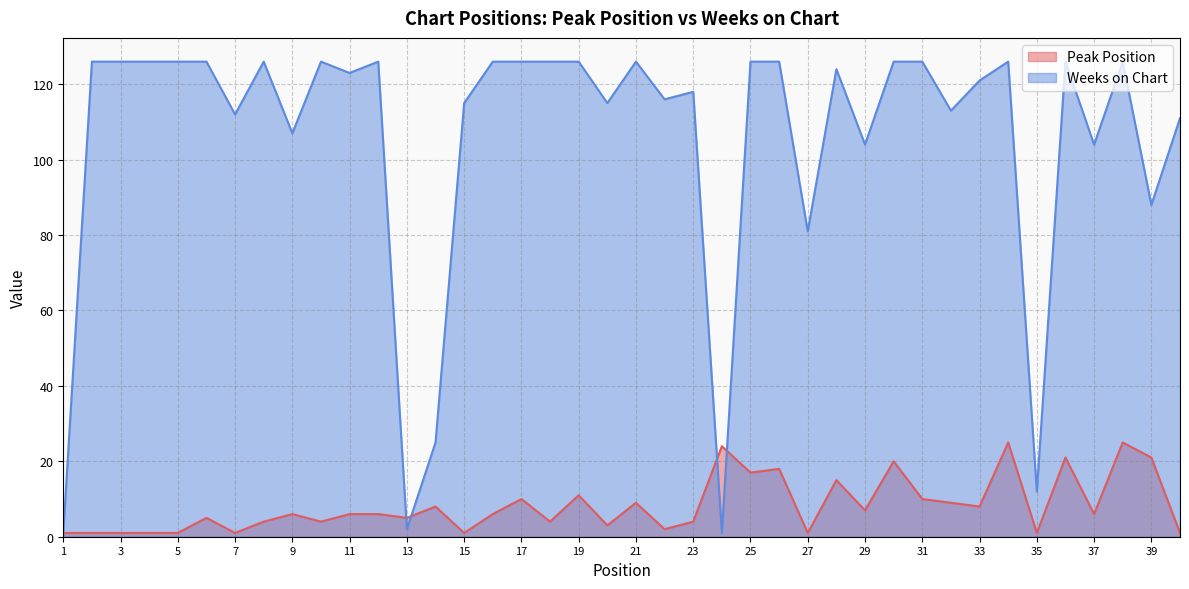

At which category does Weeks on Chart reach its first local valley?

7